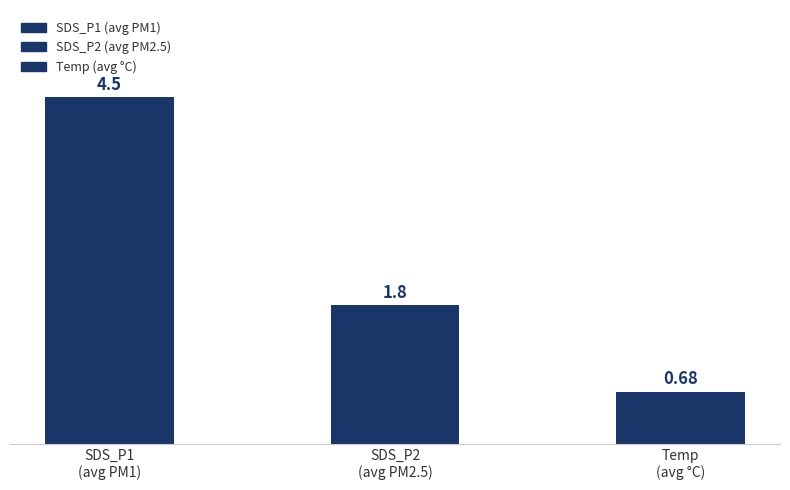

What is the sum of all values?

7.0